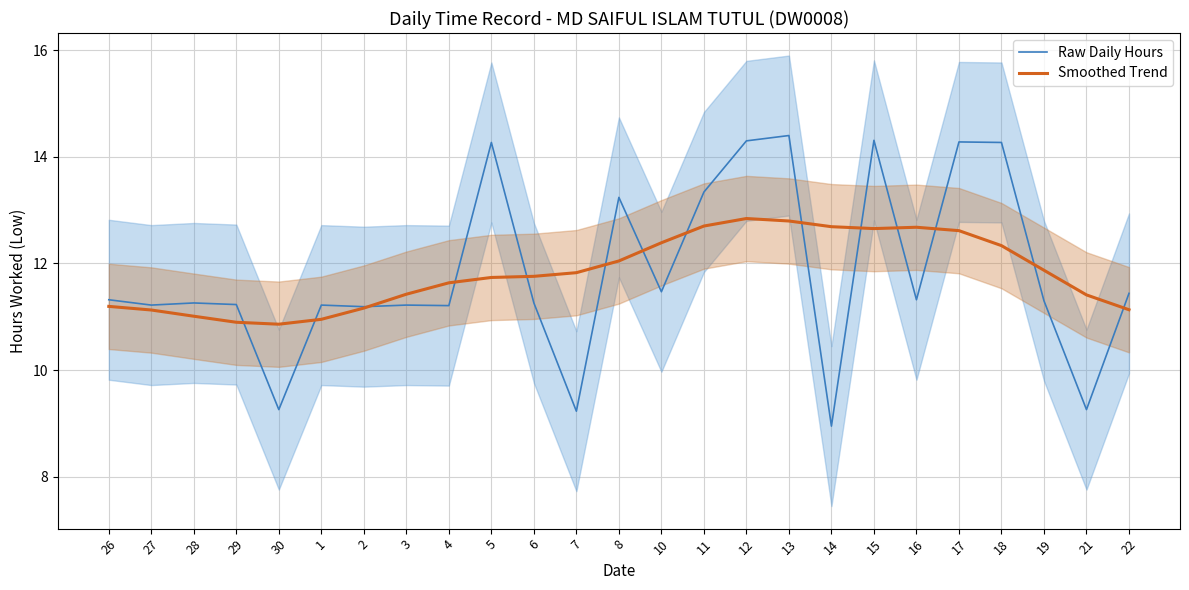

What is the highest value of the Raw Daily Hours series?

14.4